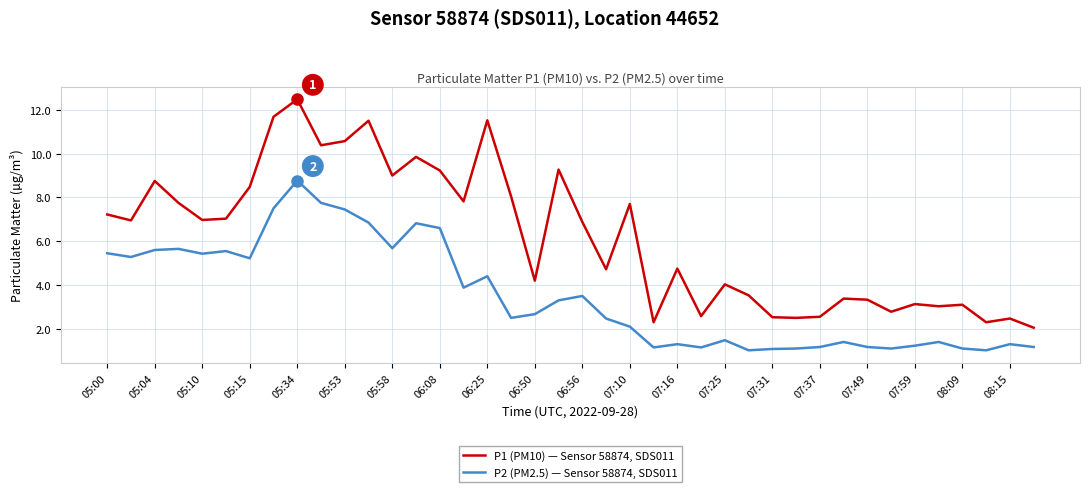

List the series in order of their peak value, lowest first.

P2 (PM2.5) — Sensor 58874, SDS011, P1 (PM10) — Sensor 58874, SDS011